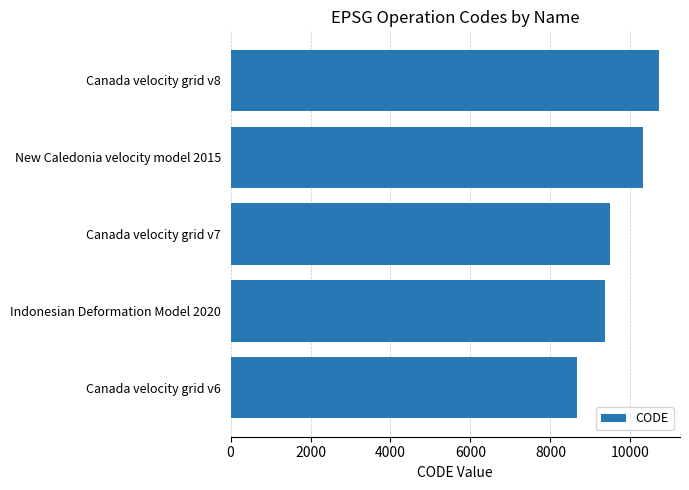

List the labels in order of value, smallest first.

Canada velocity grid v6, Indonesian Deformation Model 2020, Canada velocity grid v7, New Caledonia velocity model 2015, Canada velocity grid v8